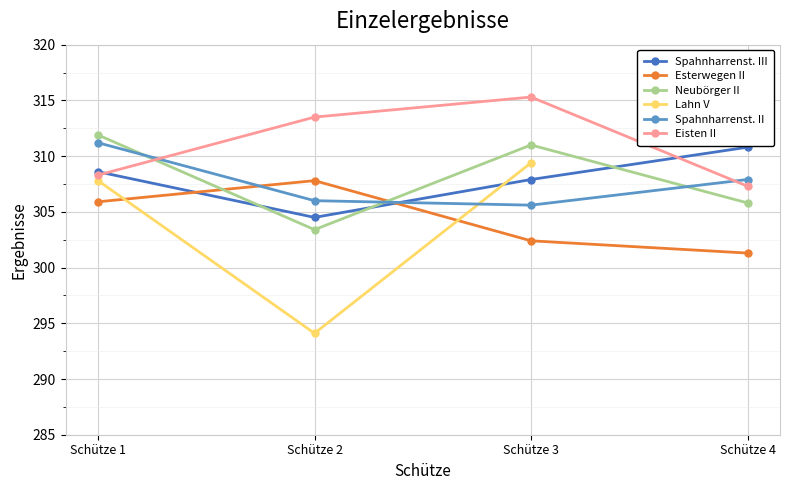

Between Schütze 4 and Schütze 1, which is larger?

Schütze 4